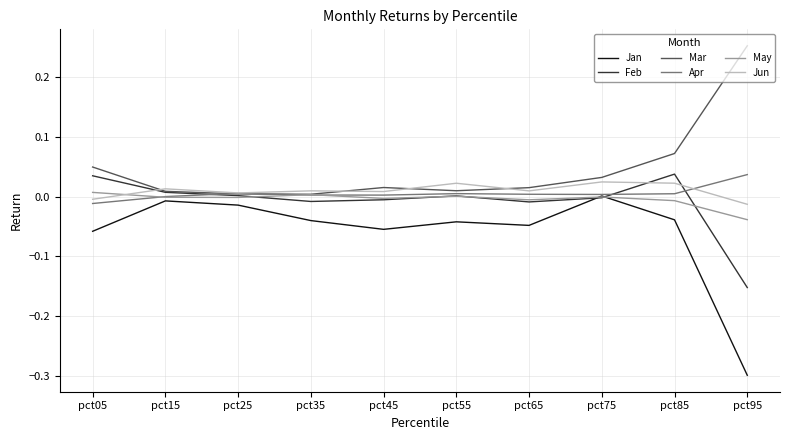

Between pct85 and pct95, which series saw the biggest shift?

Jan